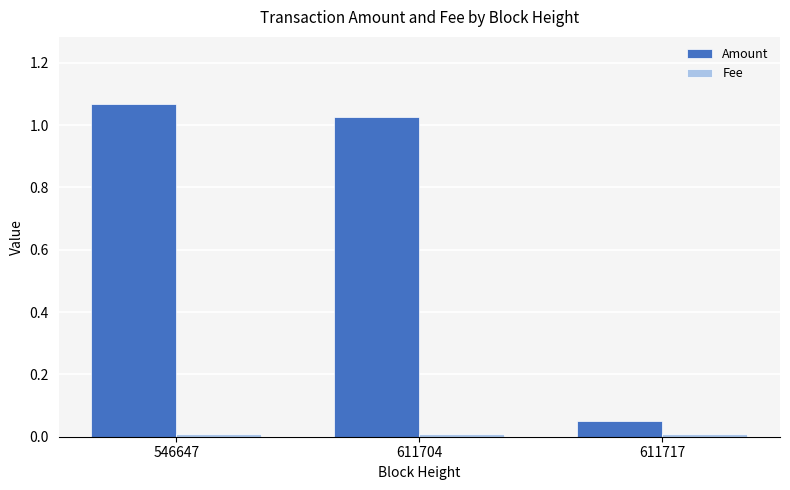

How many groups of bars are there?

3